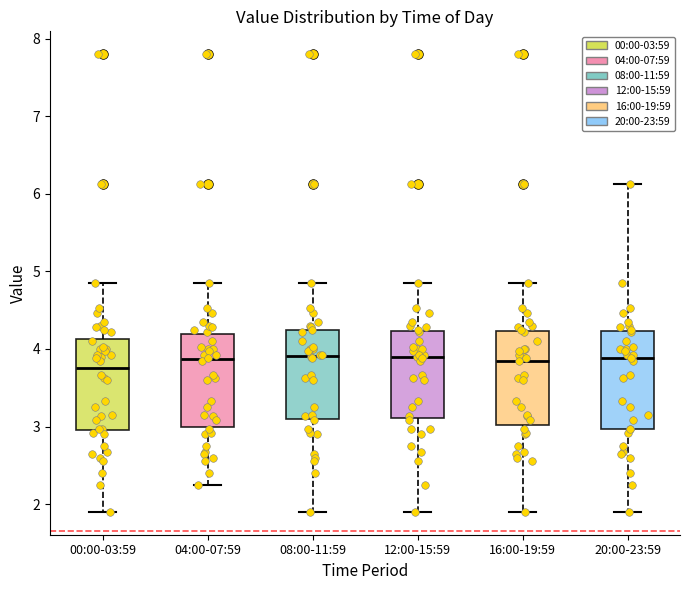

Where does the upper whisker of the box for 12:00-15:59 end on the y-axis? The values are not printed on the chart, so give them approximately, as read against the axis.

4.9